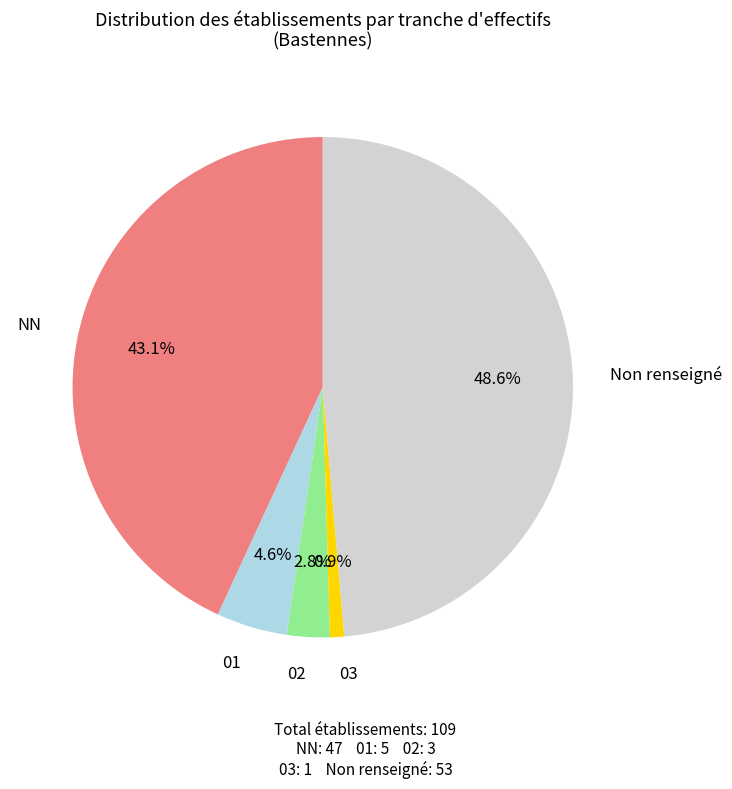

Is there any slice that represents more than half of the pie?

No